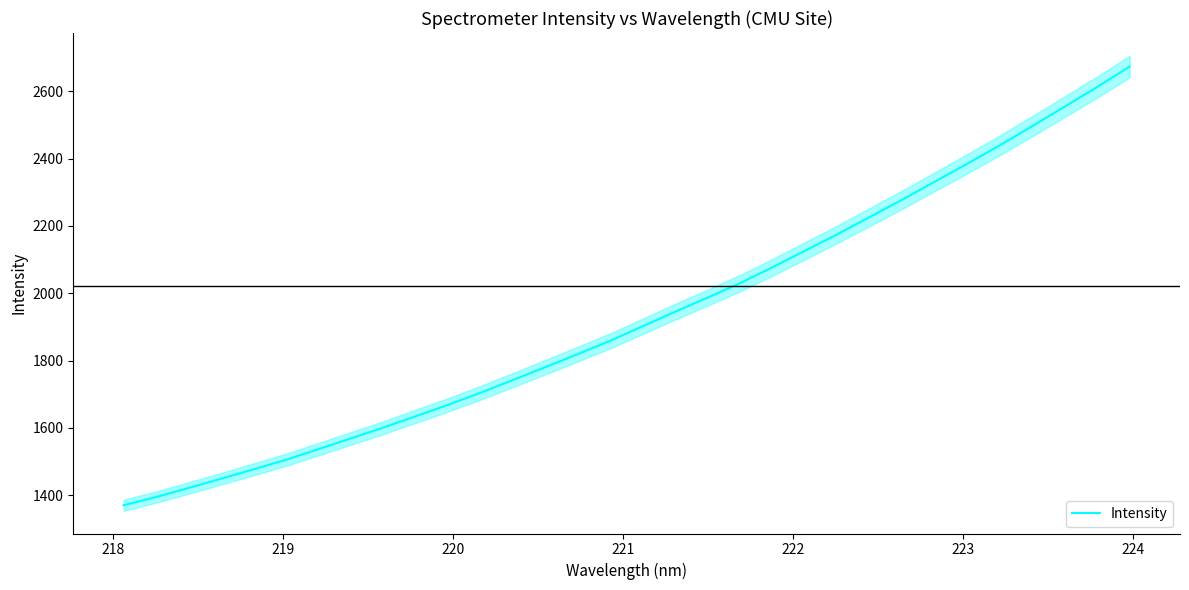

What is the minimum value for Intensity?

1370.1